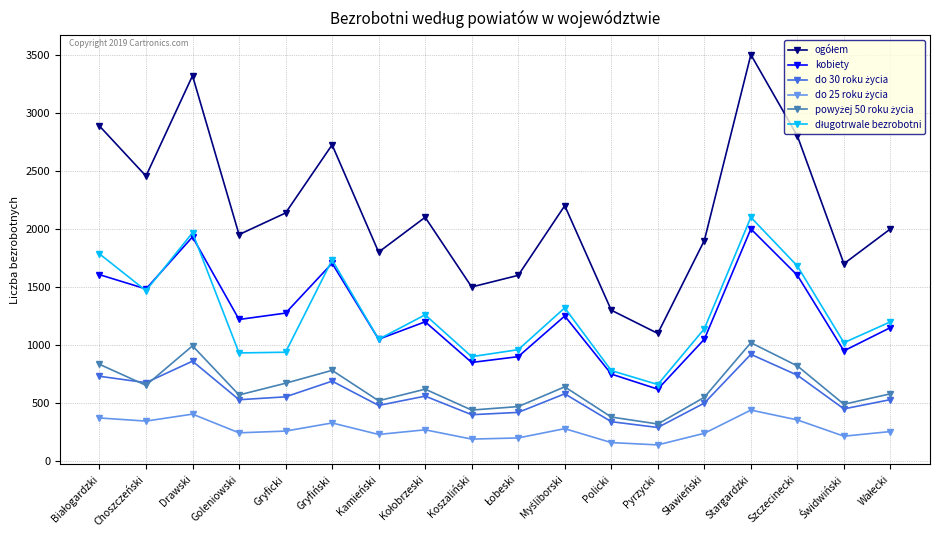

What is the total value across all series at Koszaliński?

4280